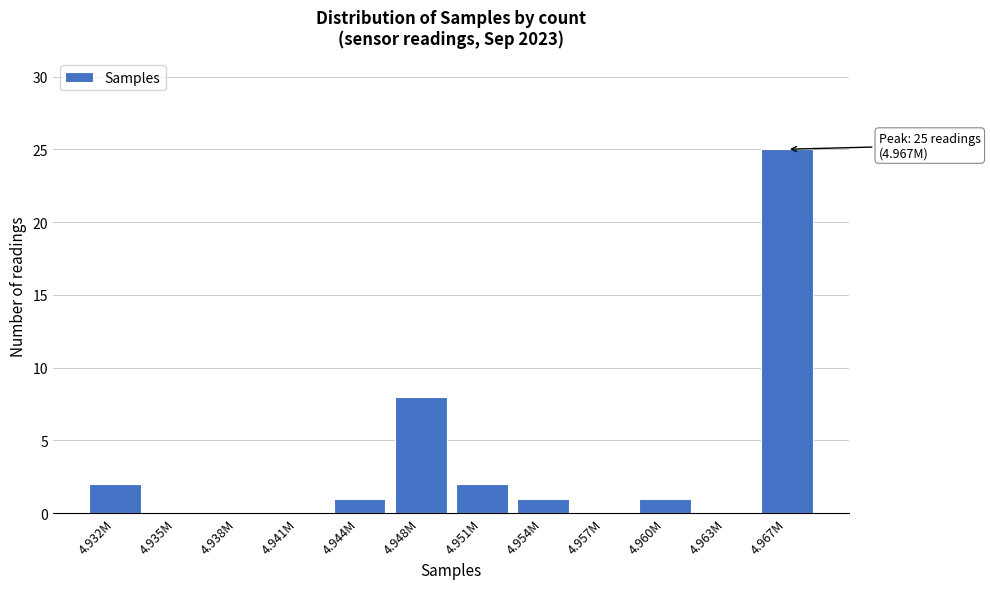

Reading right to left, extract all data points from this chart.

4.967M=25	4.963M=0	4.960M=1	4.957M=0	4.954M=1	4.951M=2	4.948M=8	4.944M=1	4.941M=0	4.938M=0	4.935M=0	4.932M=2